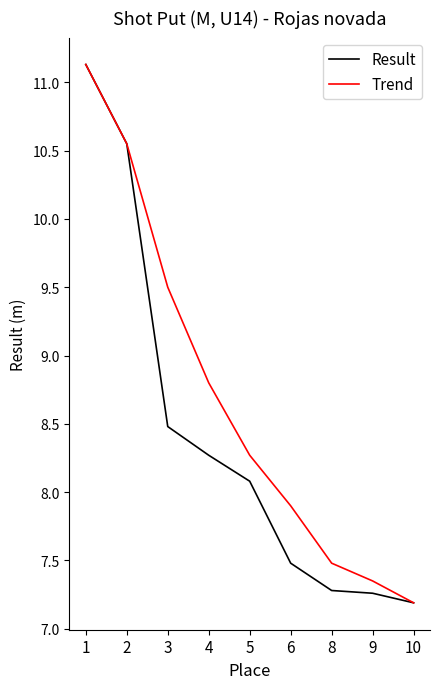

Which series changed the most between 5 and 6?

Result